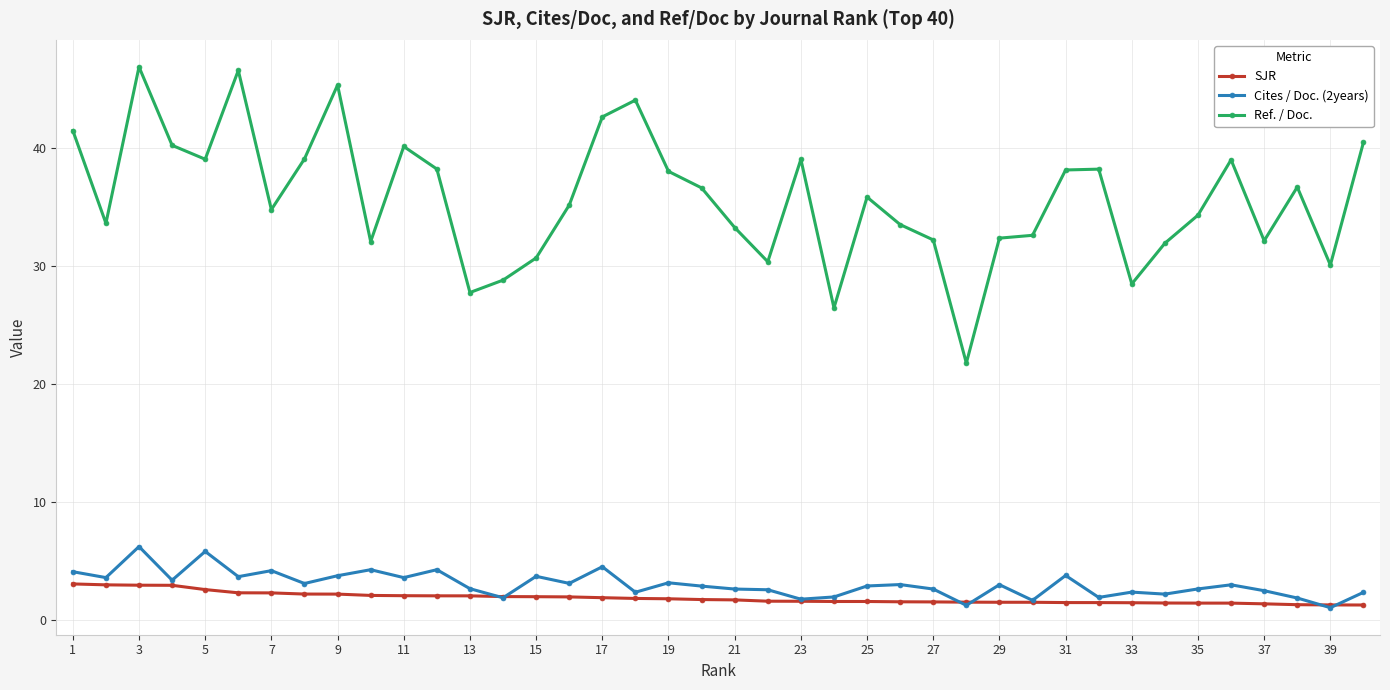

How many categories are shown in the chart?

40